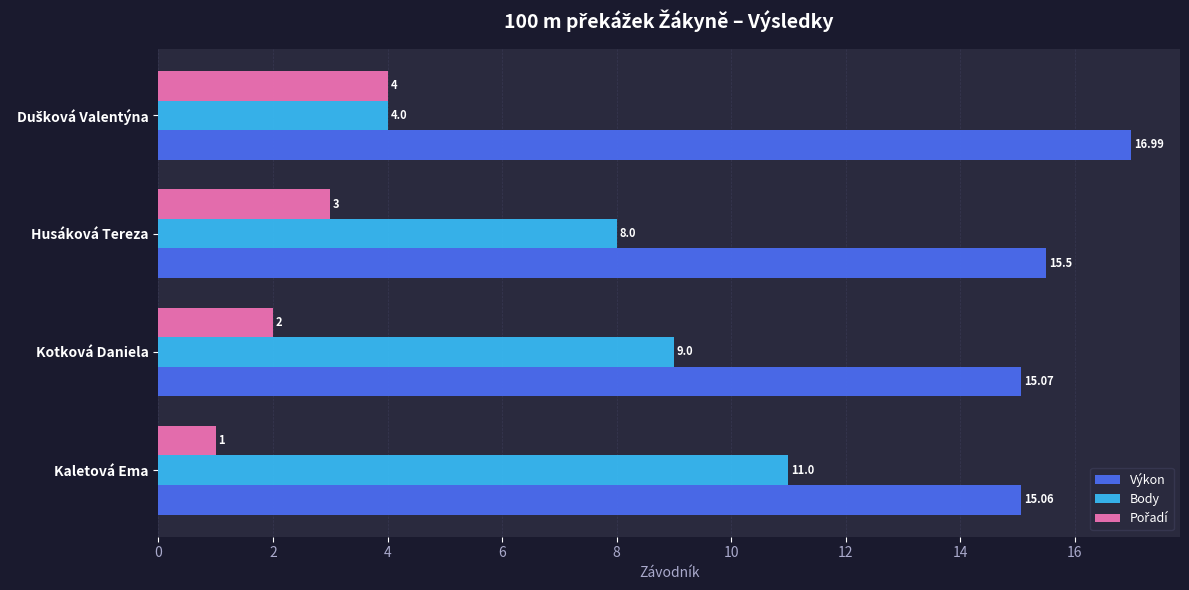

What is the spread (max minus min) of values at Kaletová Ema?

14.1